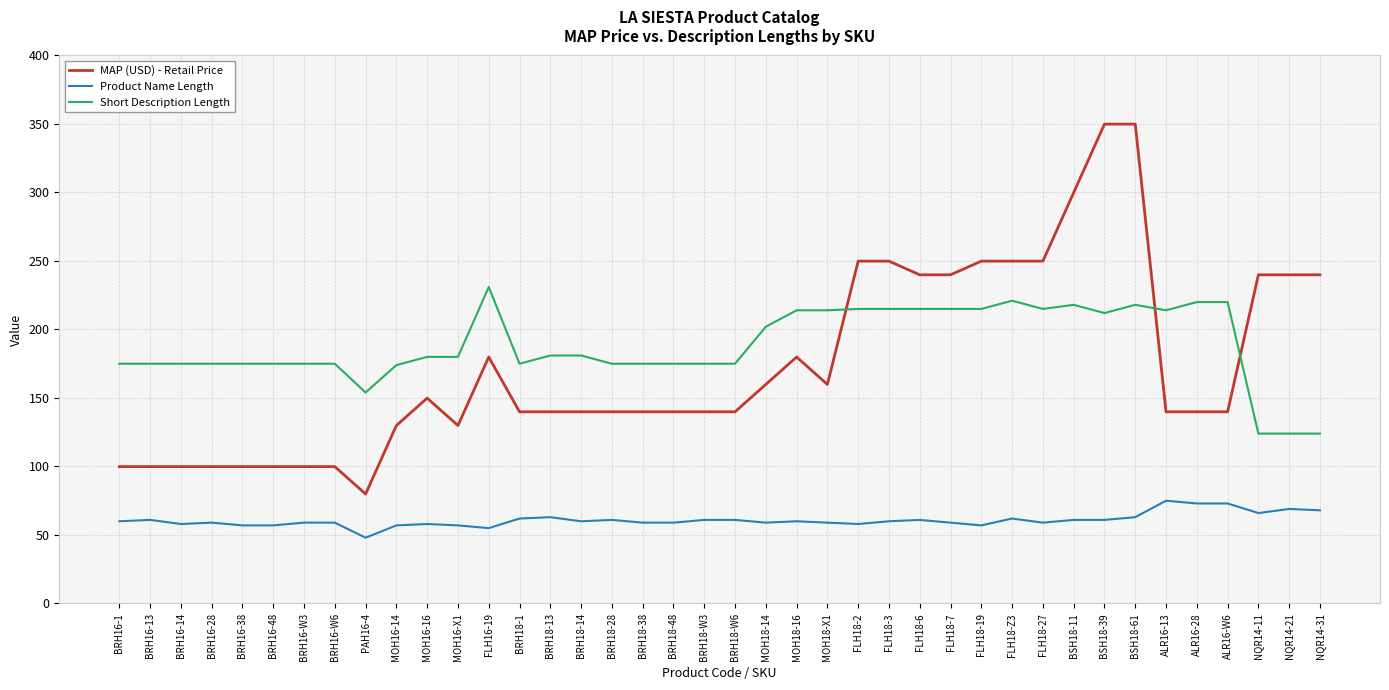

True or false: Product Name Length and Short Description Length cross at least once.

False